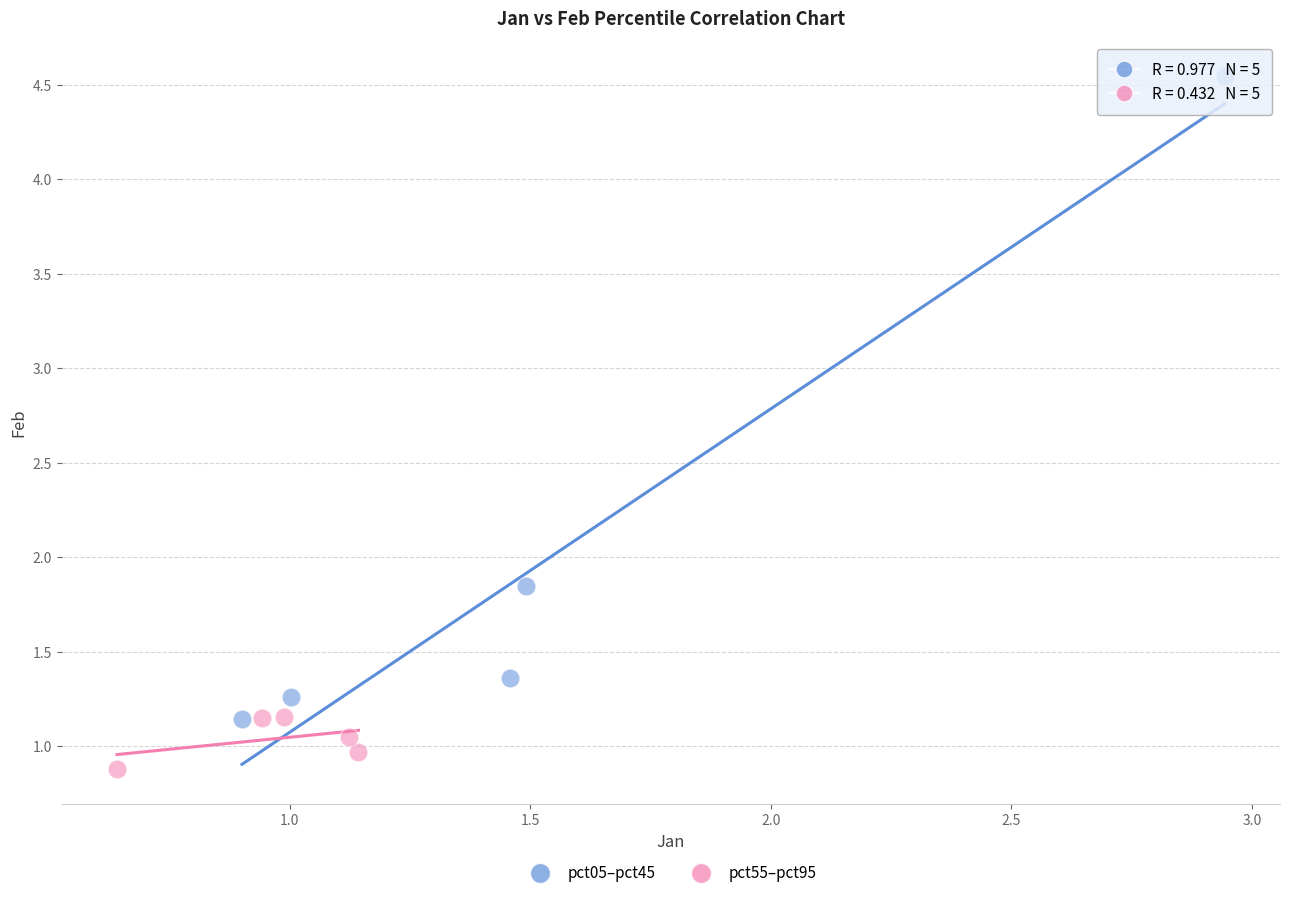

Which series contains the lowest Y value?

pct55–pct95